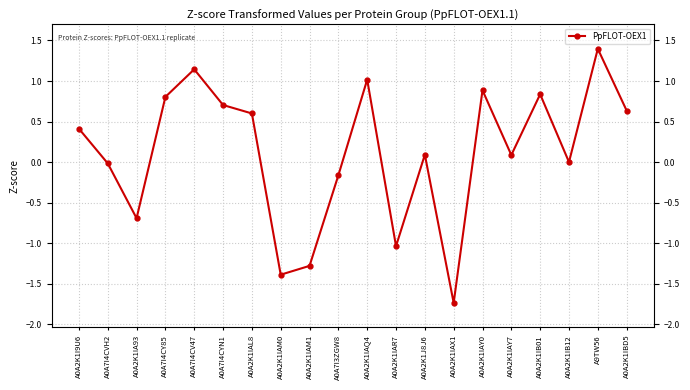

Is it true that the value at A0A2K1IBD5 is 0.9?

False